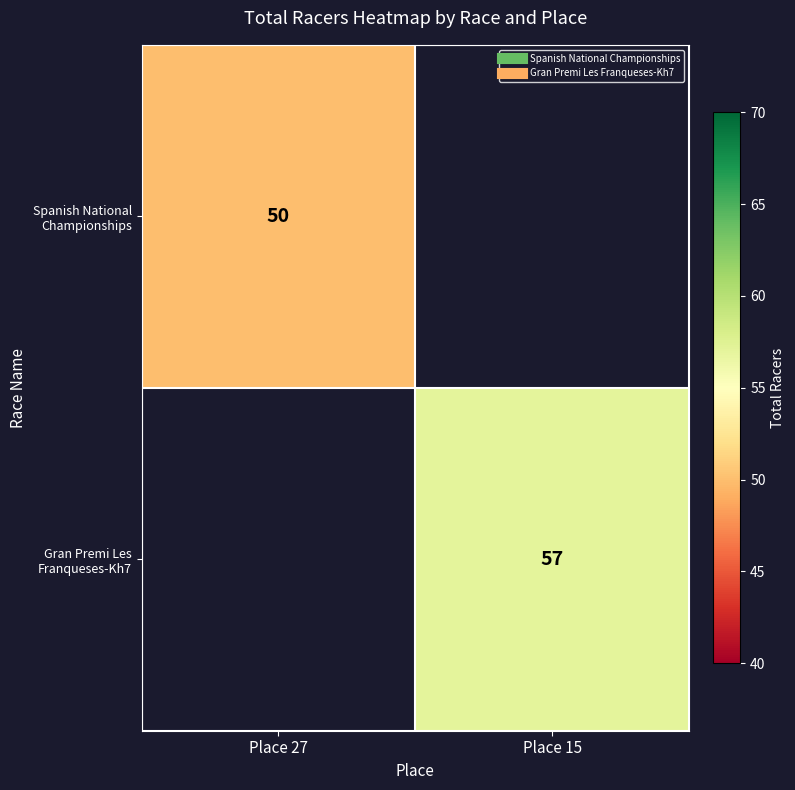

Rank the series by their maximum value, from lowest to highest.

Spanish National Championships, Gran Premi Les Franqueses-Kh7